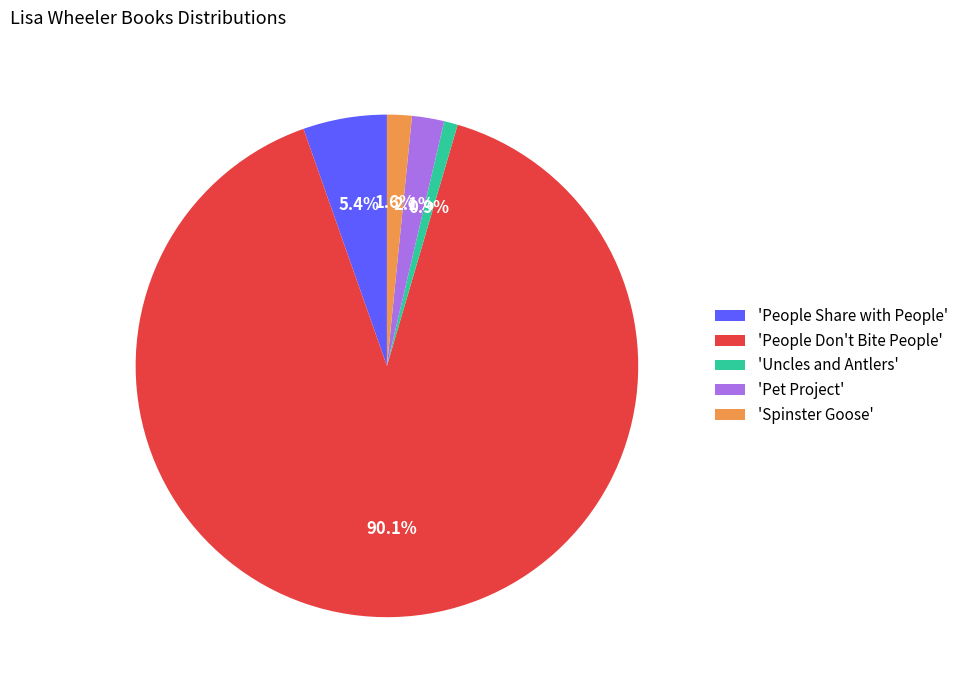

Which has a higher value, 'People Share with People' or 'Spinster Goose'?

'People Share with People'